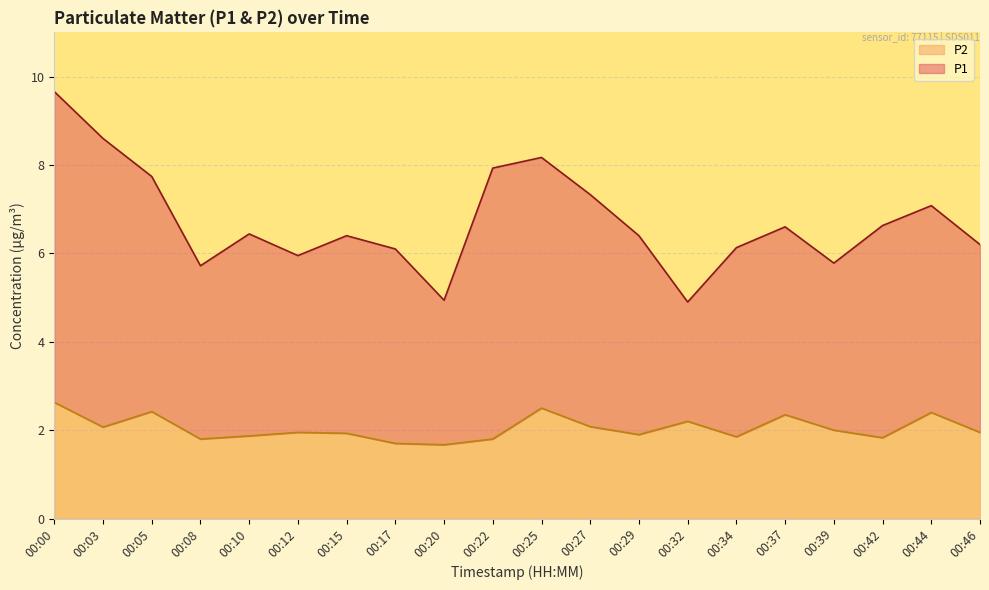

Which label corresponds to the largest value in the chart?

00:00